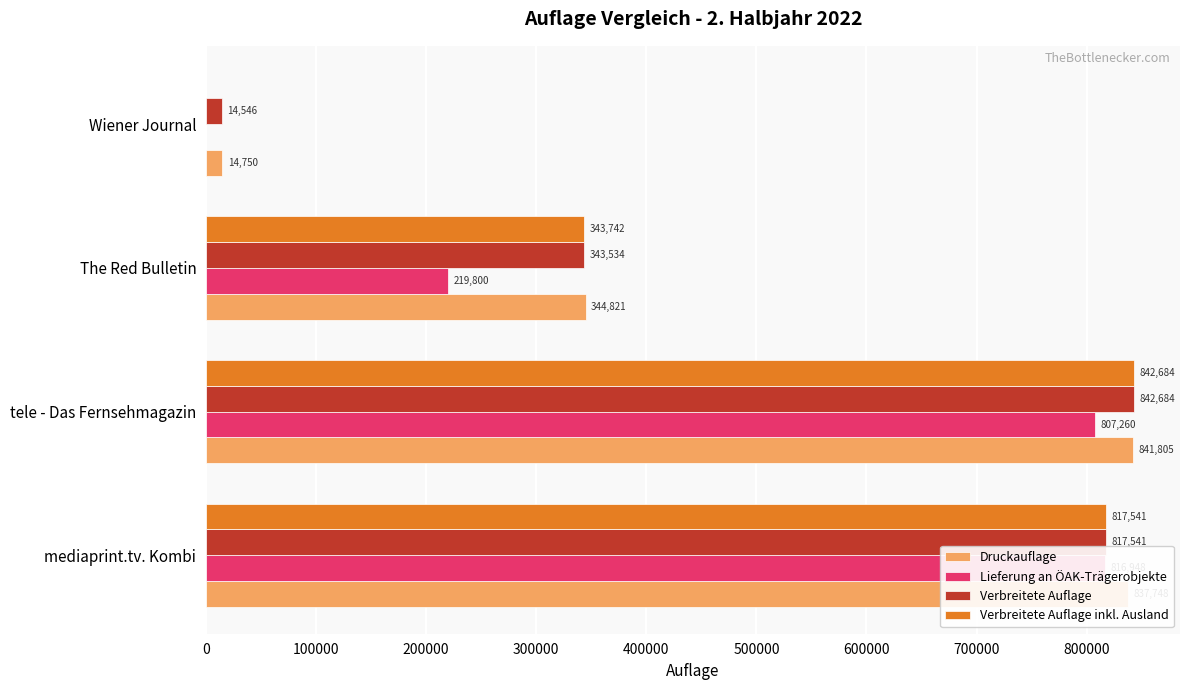

Which series has the largest total across all categories?

Druckauflage